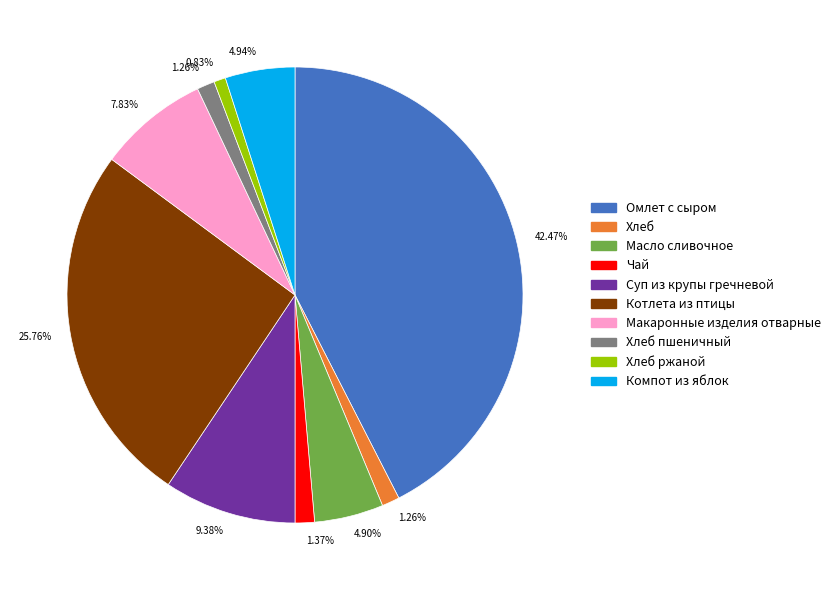

Is there a majority slice in this chart?

No